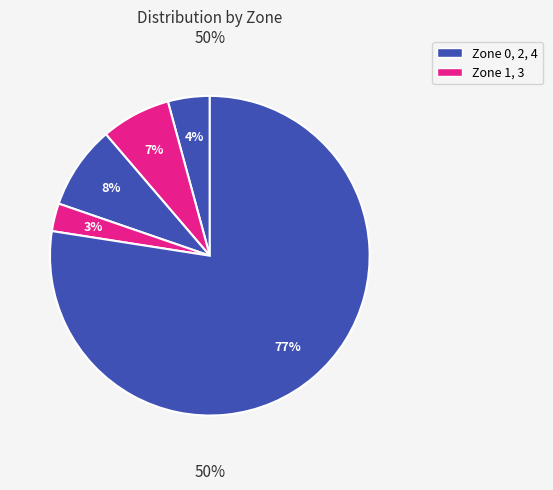

To the nearest percent, what portion does Zone 2 represent?

3%